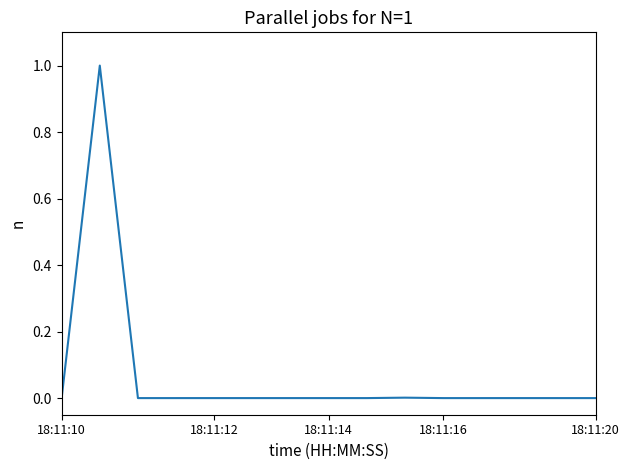

What is the greatest value displayed?

1.0